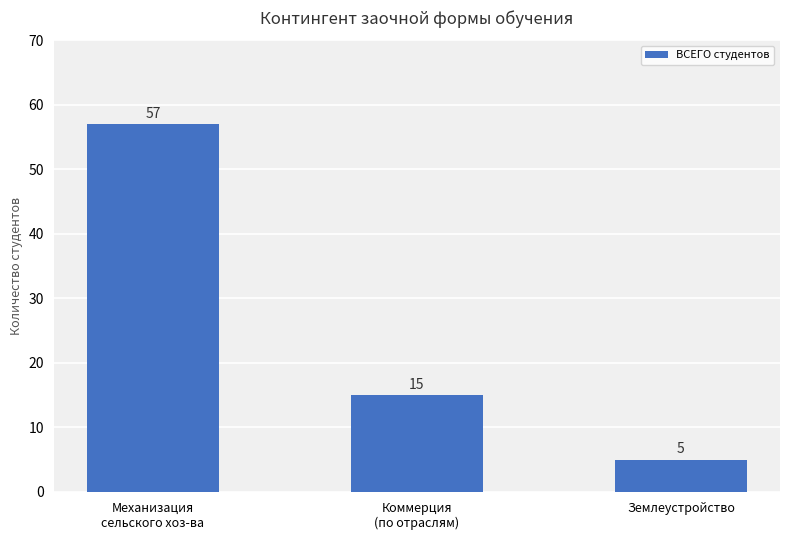

Where is the data nearest to the value 31?

Коммерция
(по отраслям)